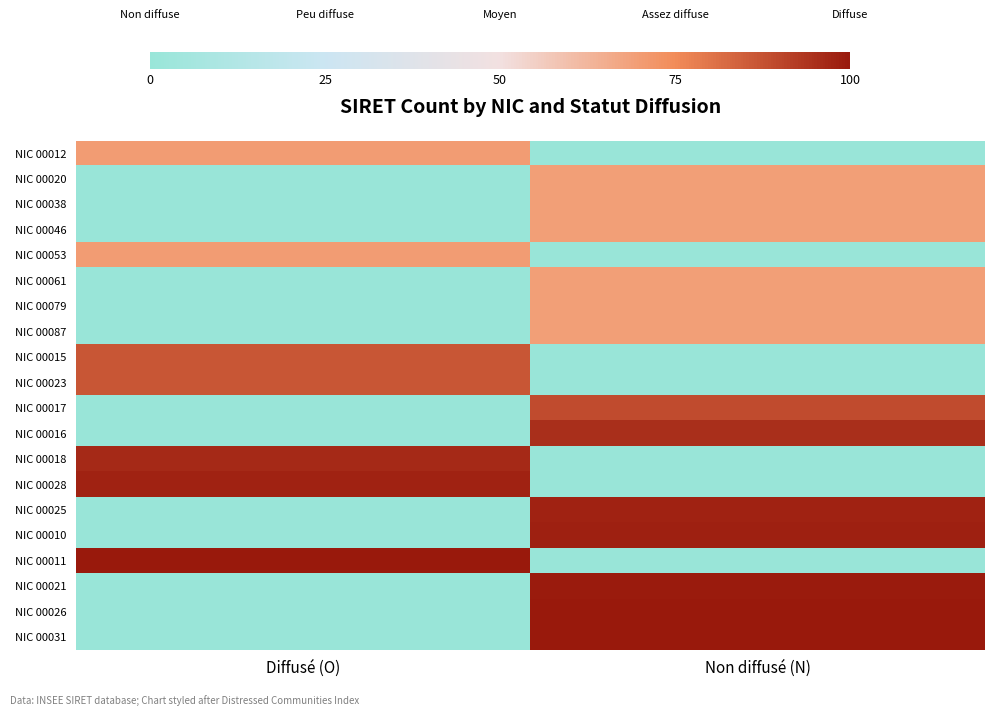

Rank the series at Diffusé (O) from highest to lowest value.

NIC 00011, NIC 00028, NIC 00018, NIC 00023, NIC 00015, NIC 00053, NIC 00012, NIC 00020, NIC 00038, NIC 00046, NIC 00061, NIC 00079, NIC 00087, NIC 00017, NIC 00016, NIC 00025, NIC 00010, NIC 00021, NIC 00026, NIC 00031